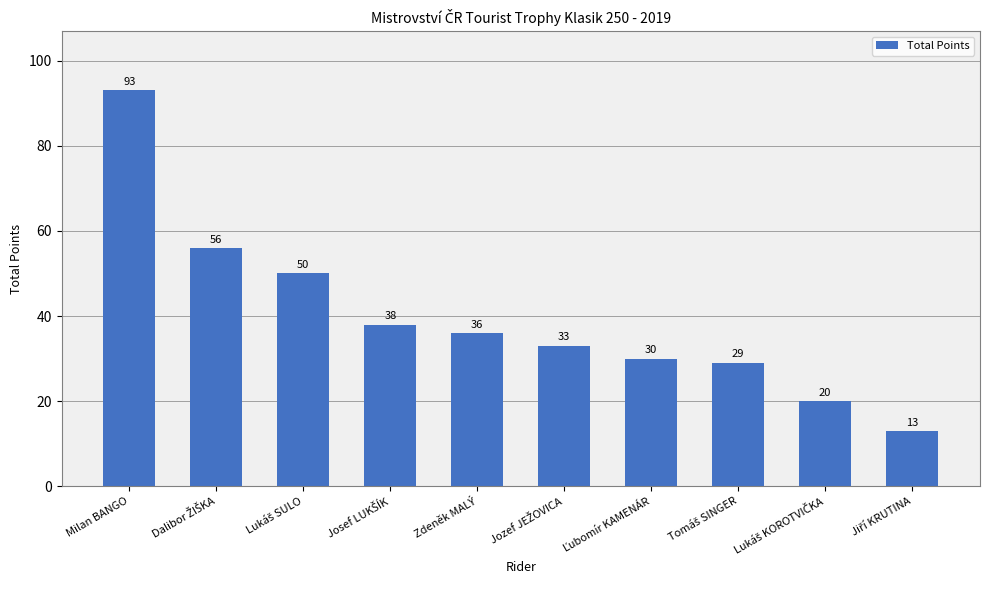

What is the label of the 6th bar from the right?

Zdeněk MALÝ